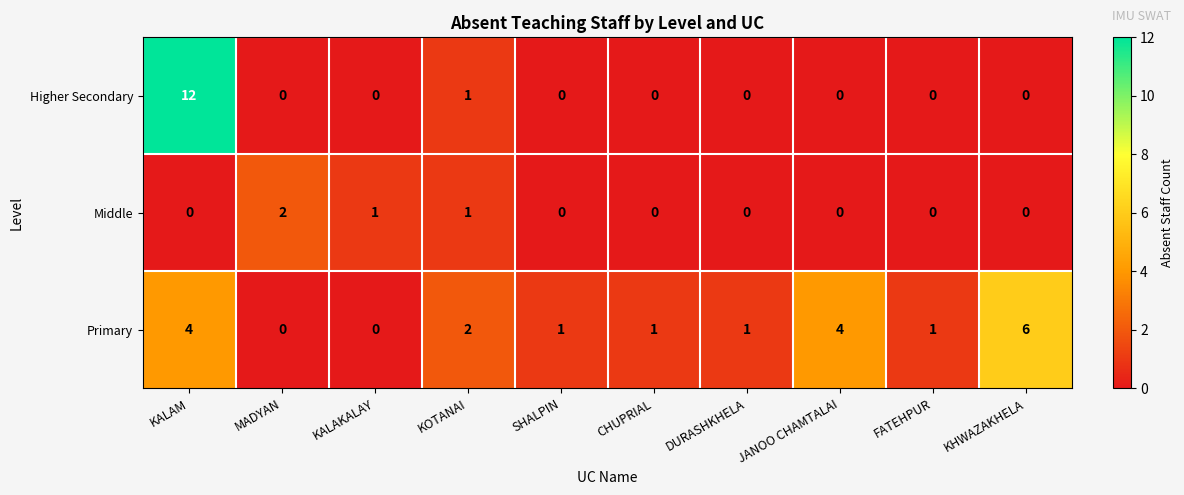

Which series has the largest total across all categories?

Primary